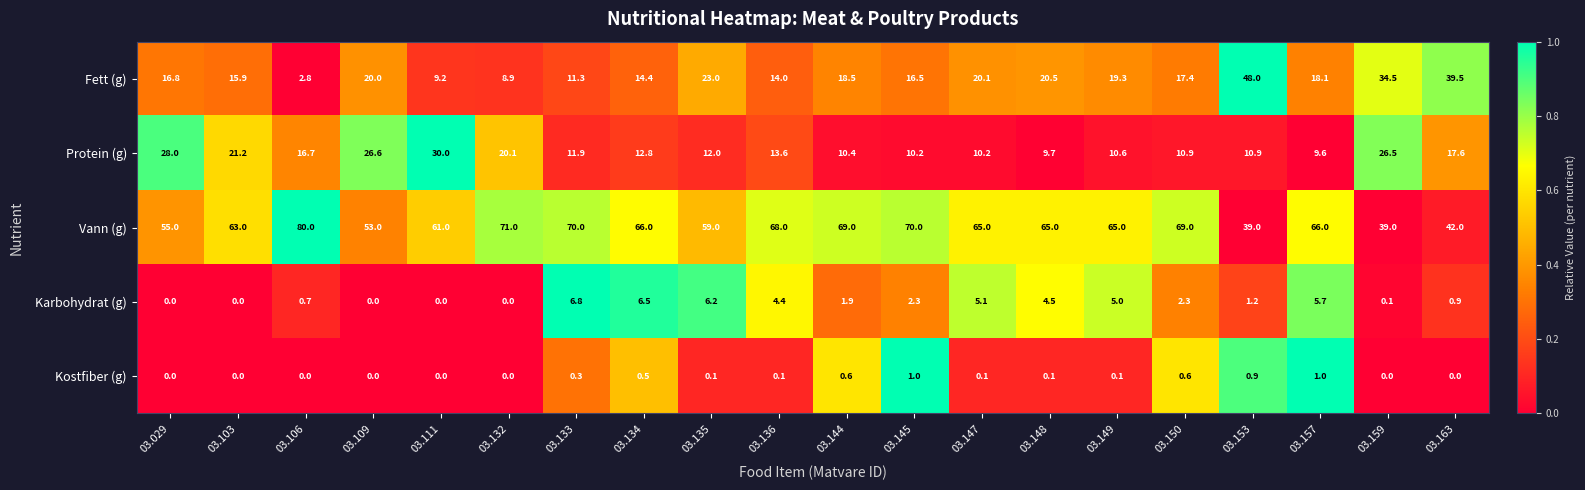

List the series in order of their peak value, lowest first.

Kostfiber (g), Karbohydrat (g), Protein (g), Fett (g), Vann (g)